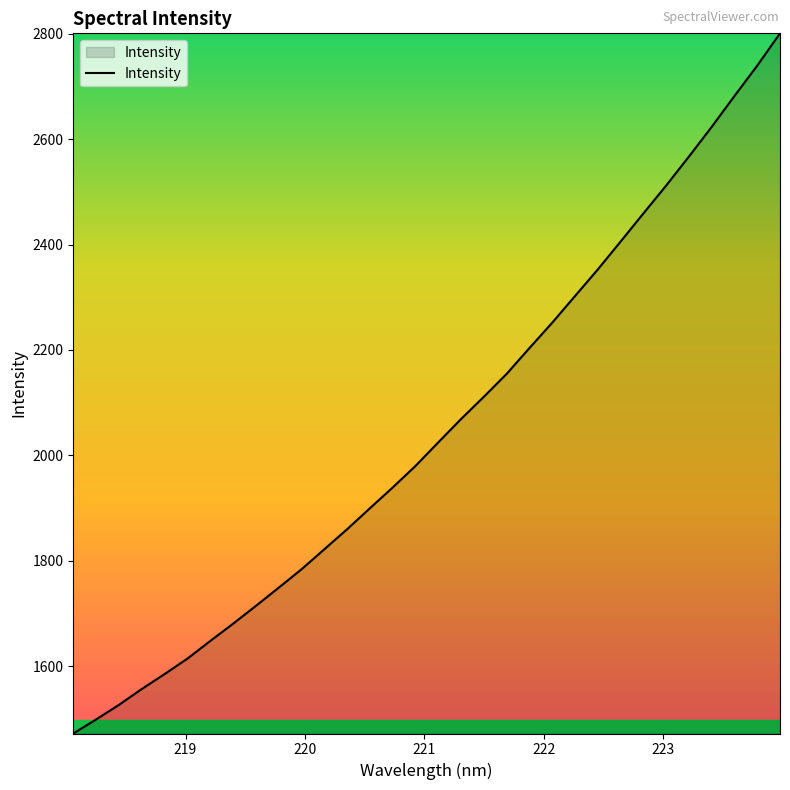

What is the maximum value shown in the chart?

2801.0